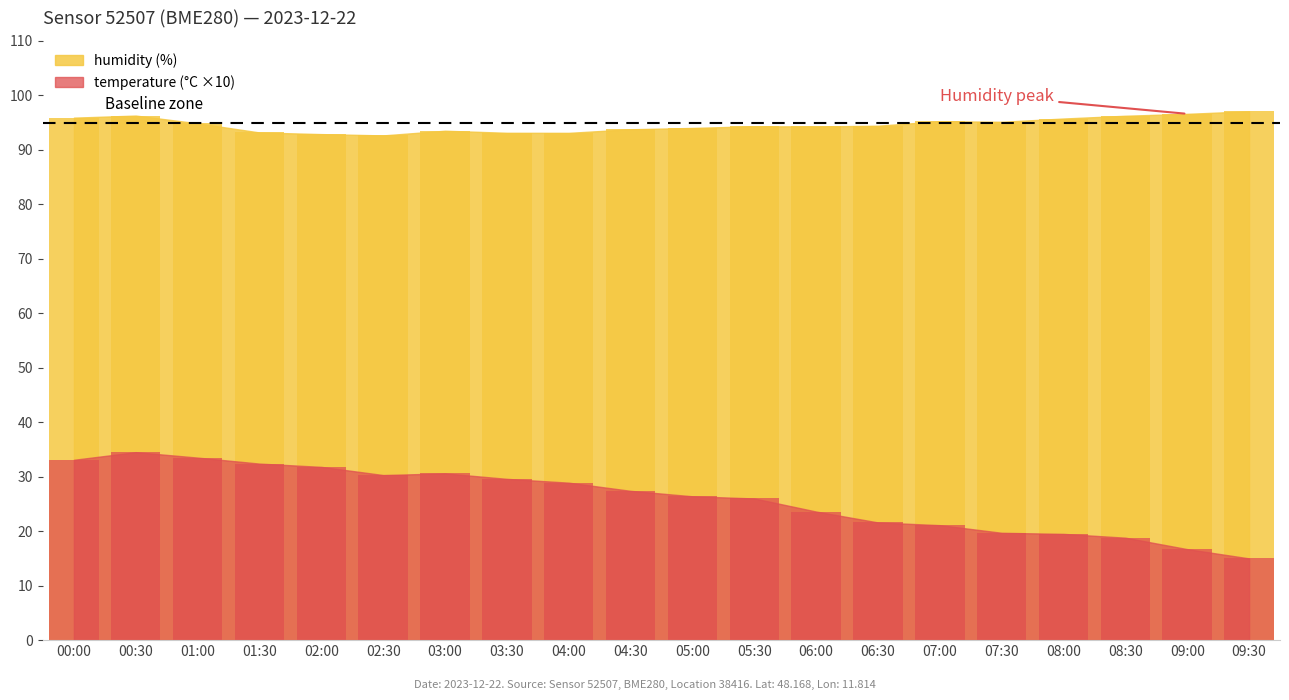

At 06:30, list the series in order from largest to smallest.

humidity, temperature